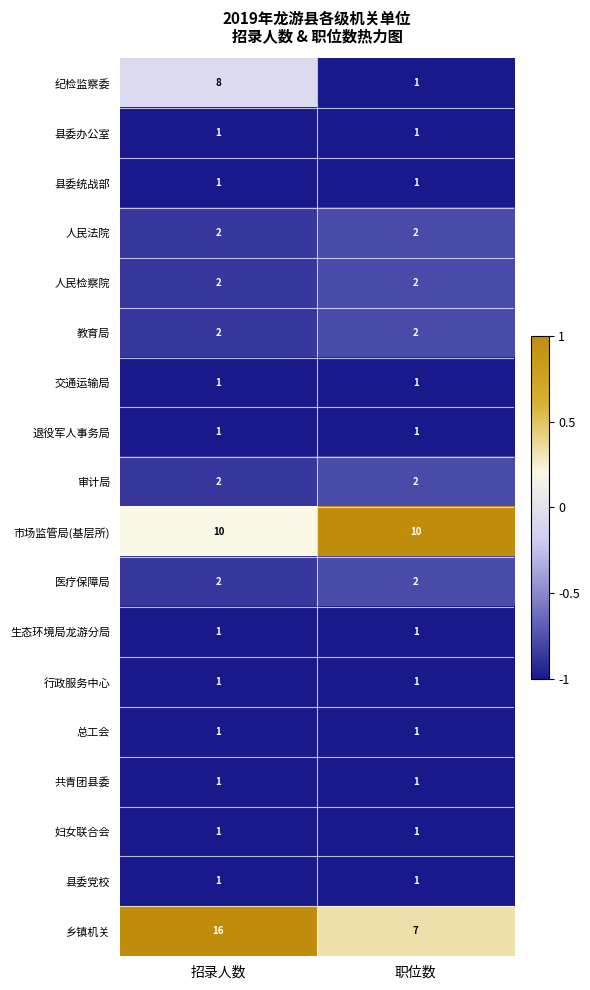

What is the sum of the 医疗保障局 values at 招录人数 and 职位数?

4